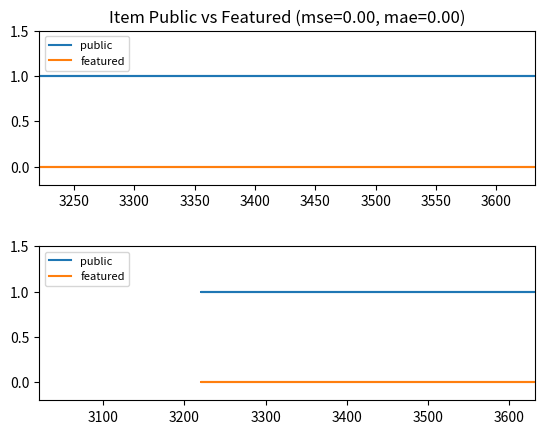

Rank the series at 3200 from lowest to highest value.

featured, public